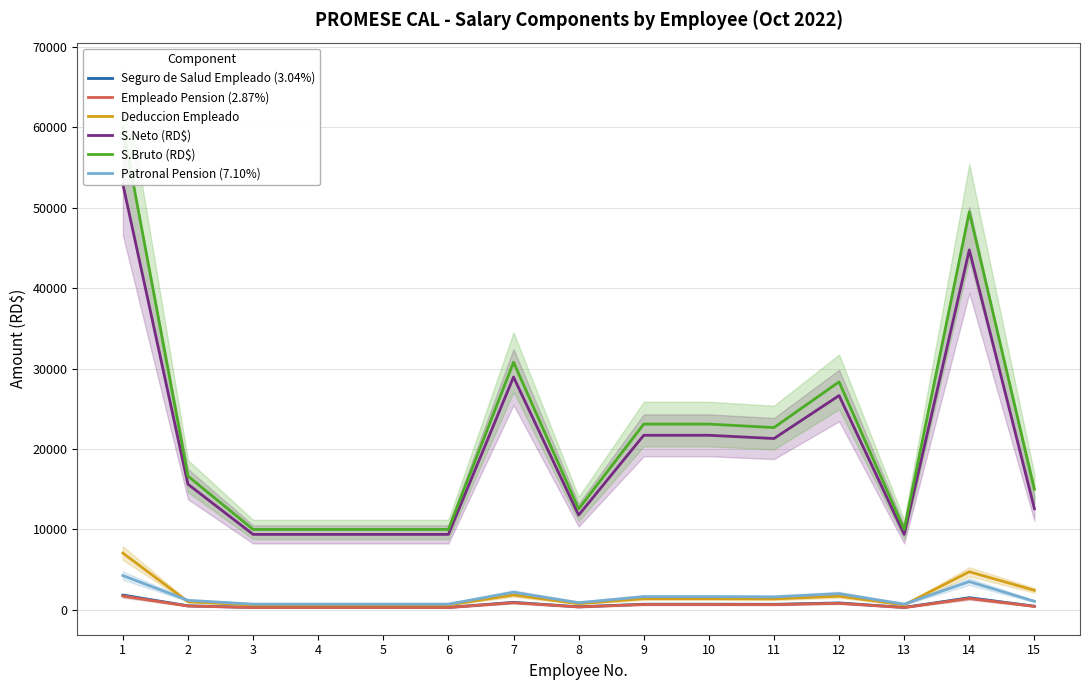

What value does the S.Bruto (RD$) series have at 15?

15000.0